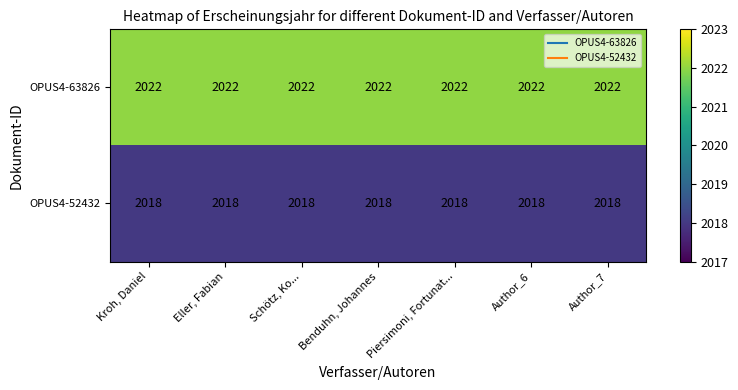

What is the total value across all series at Author_6?

4040